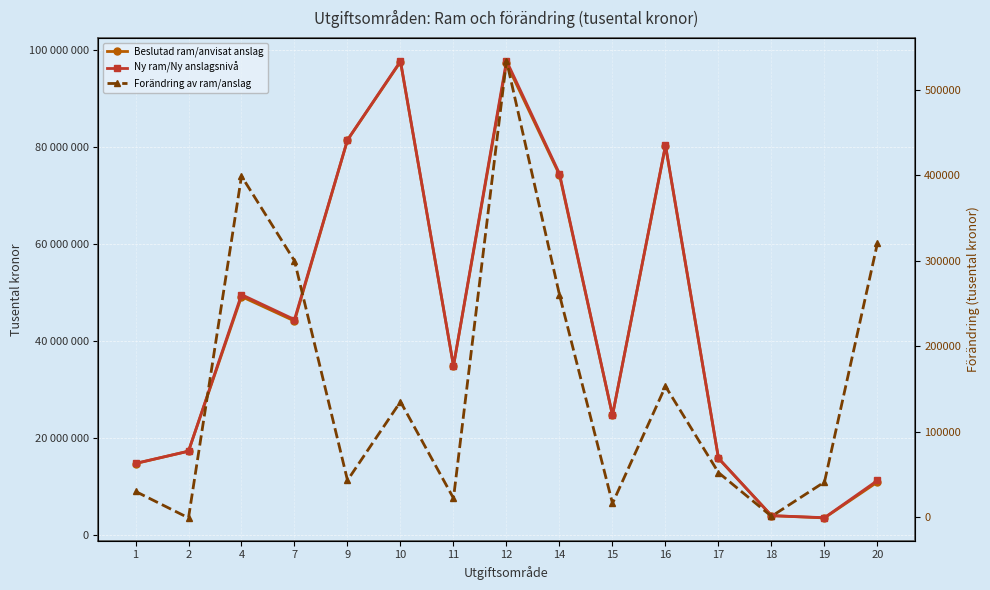

How many data points in Ny ram/Ny anslagsnivå are above 34900442?

7